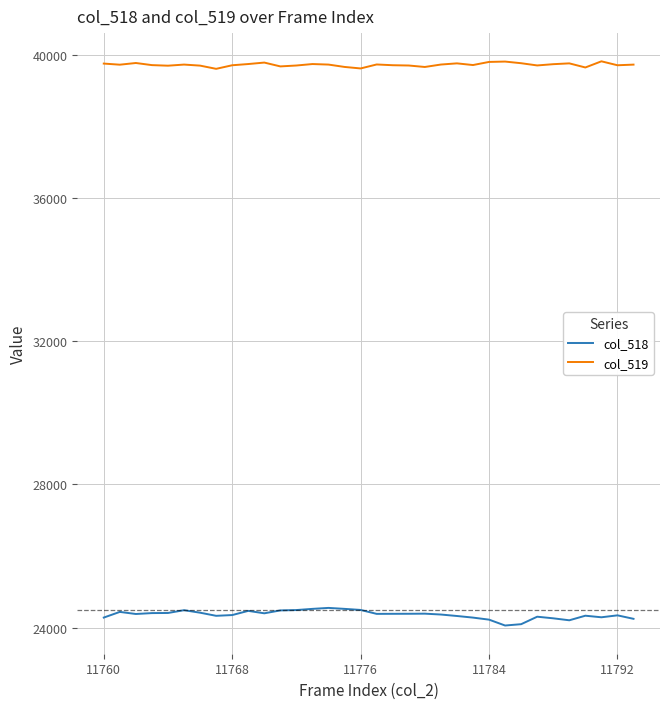

Which series has the largest range (max minus min)?

col_518